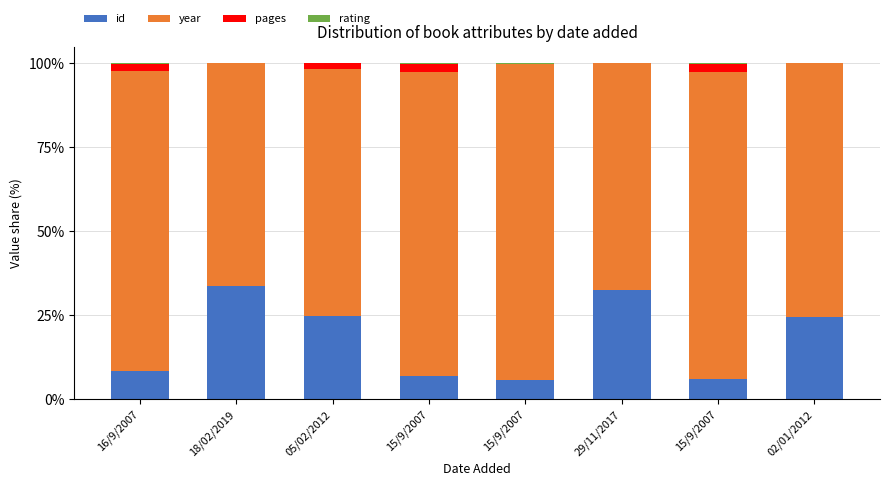

The value of id at 02/01/2012 is 15.5. True or false?

False